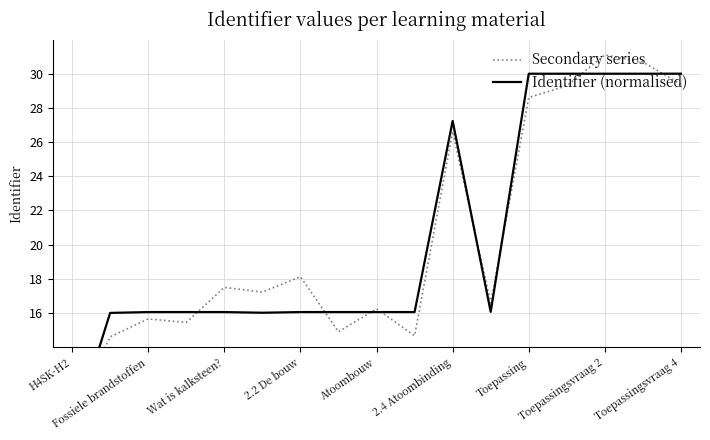

Reading left to right, what are all the values shown in this chart?

Secondary series: 10.0	14.6	15.6	15.4	17.5	17.2	18.1	14.9	16.2	14.7	26.6	16.6	28.6	29.3	31.1	30.7	29.4
Identifier (normalised): 8.9	16.0	16.0	16.0	16.0	16.0	16.0	16.0	16.0	16.0	27.2	16.1	30.0	30.0	30.0	30.0	30.0